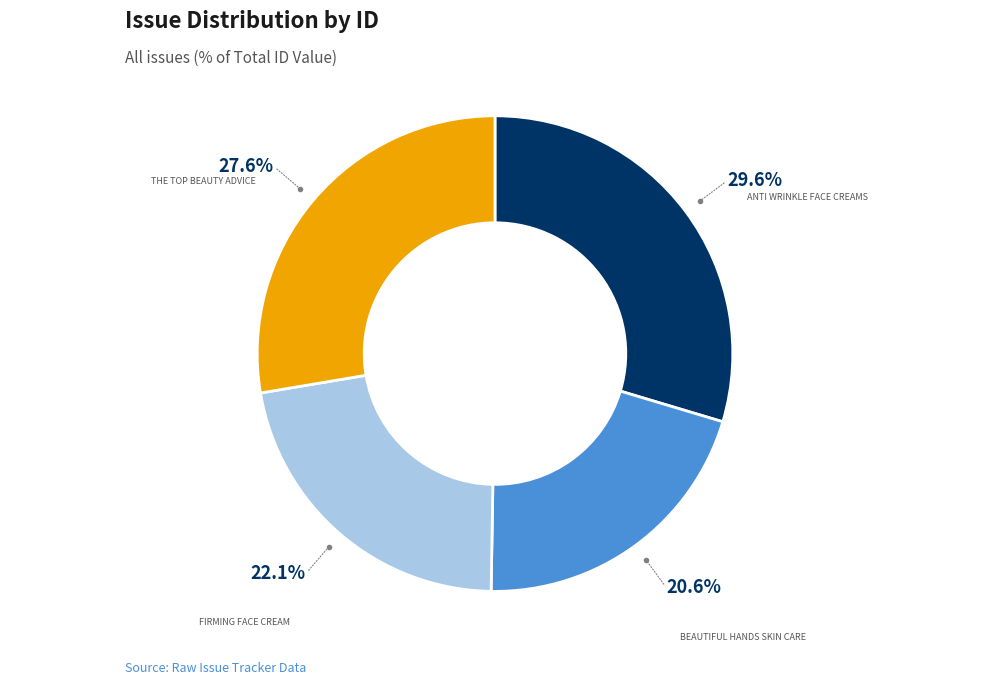

Is there any slice that represents more than half of the pie?

No